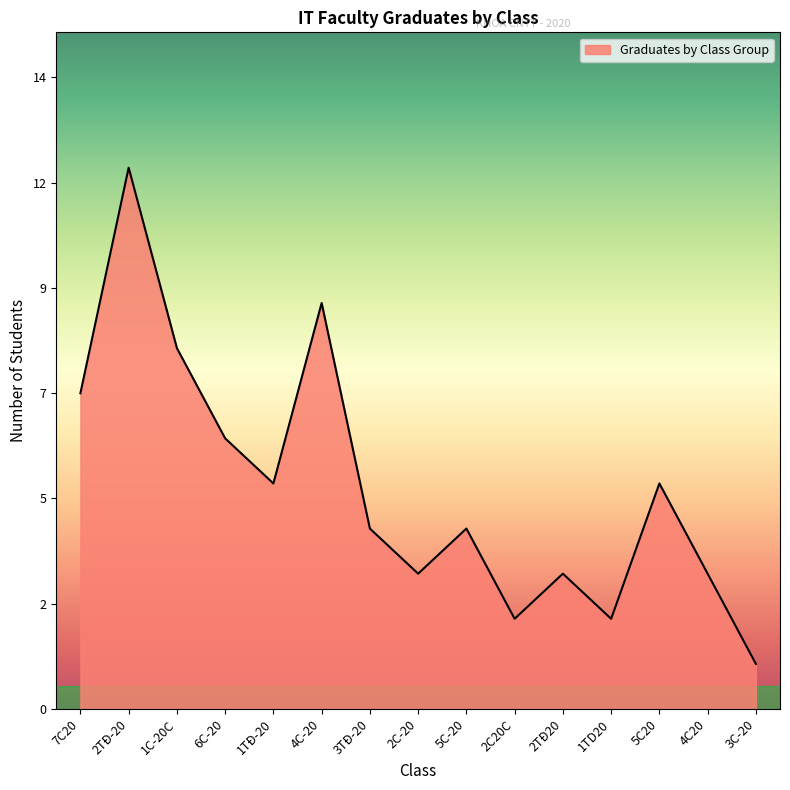

What is the difference between the maximum and minimum values?

11